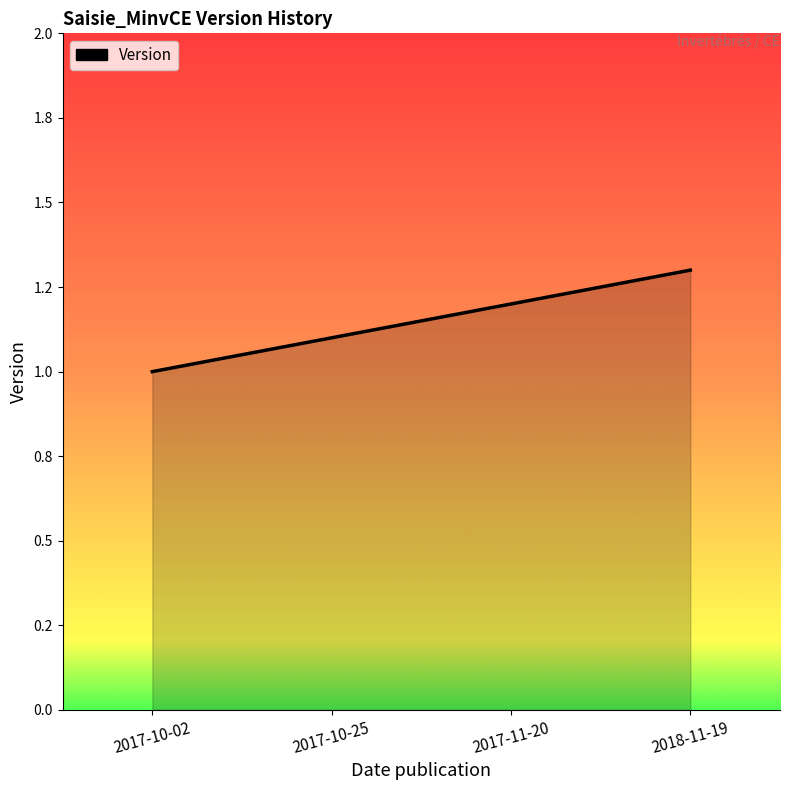

What is the label of the 3rd point from the right?

2017-10-25